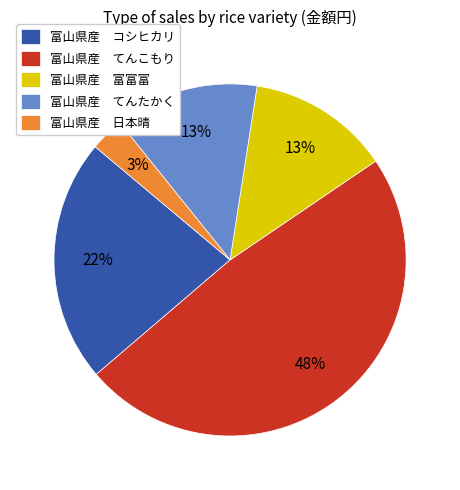

Combined, do 富山県産 てんたかく and 富山県産 コシヒカリ account for over 50%?

No